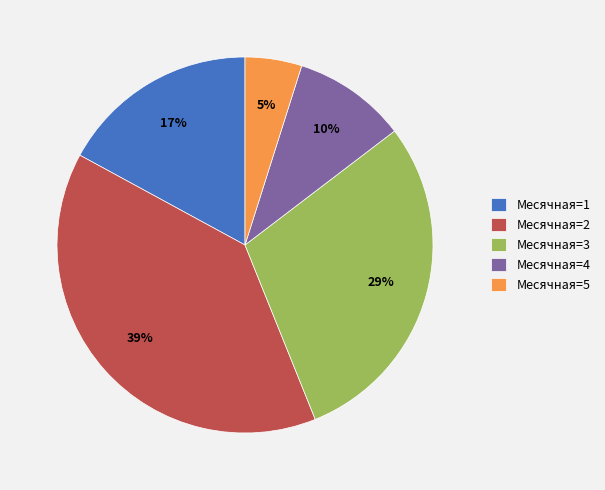

To the nearest percent, what portion does Месячная=1 represent?

17%